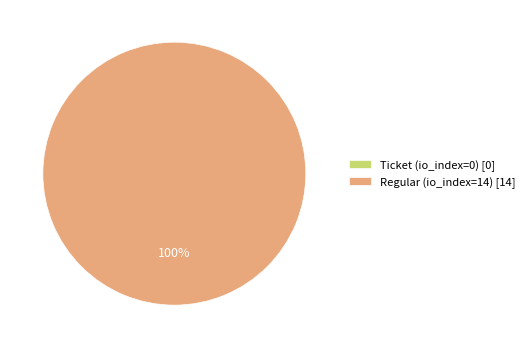

True or false: Ticket (io_index=0) accounts for 1% of the total.

False